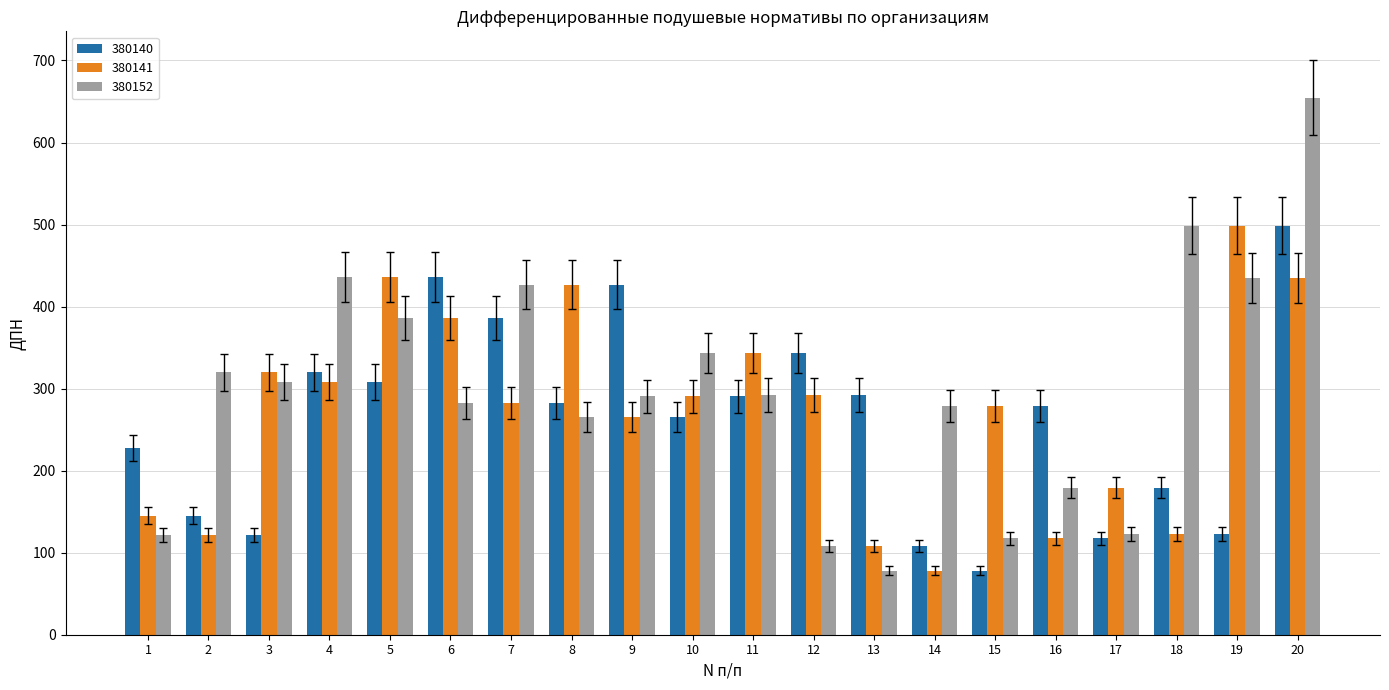

What is the difference between the second highest and minimum values in the 380152 series?

420.4